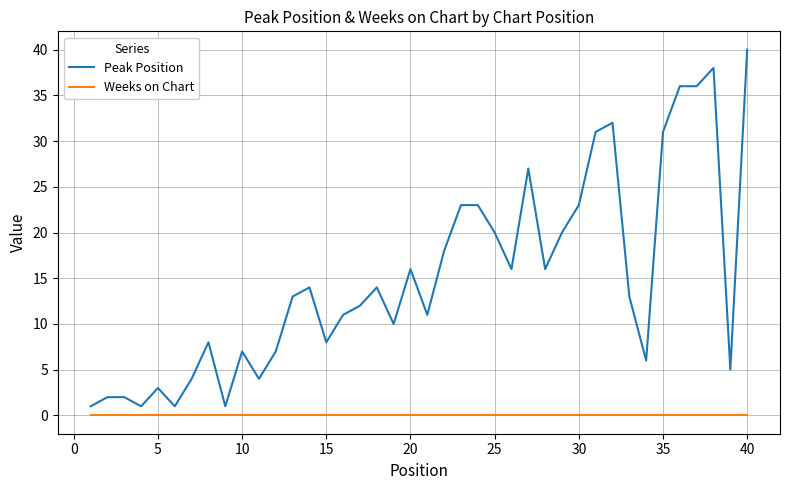

List the series in order of their peak value, highest first.

Peak Position, Weeks on Chart